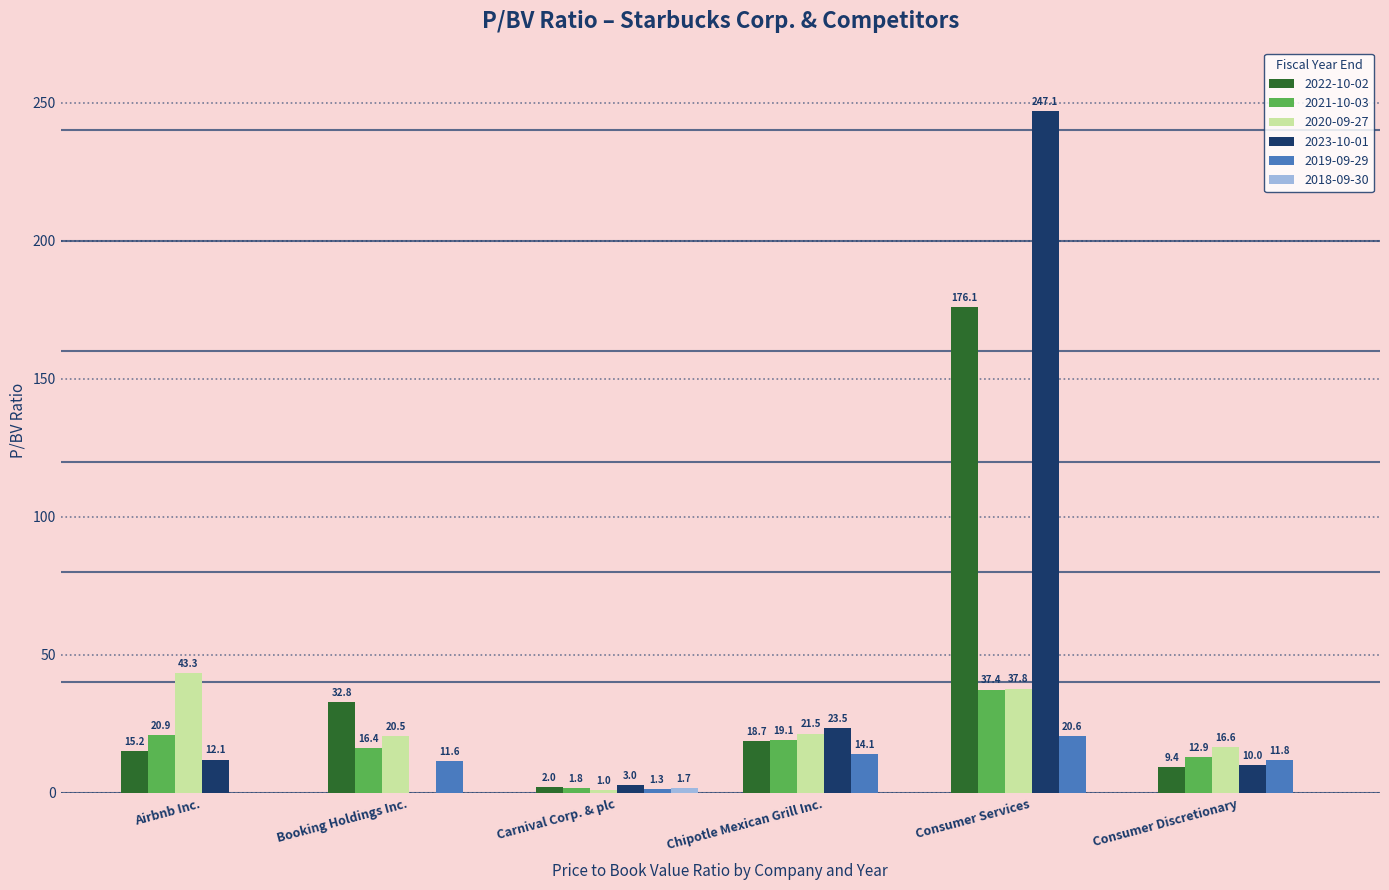

At which category is the sum across all series the highest?

Consumer Services